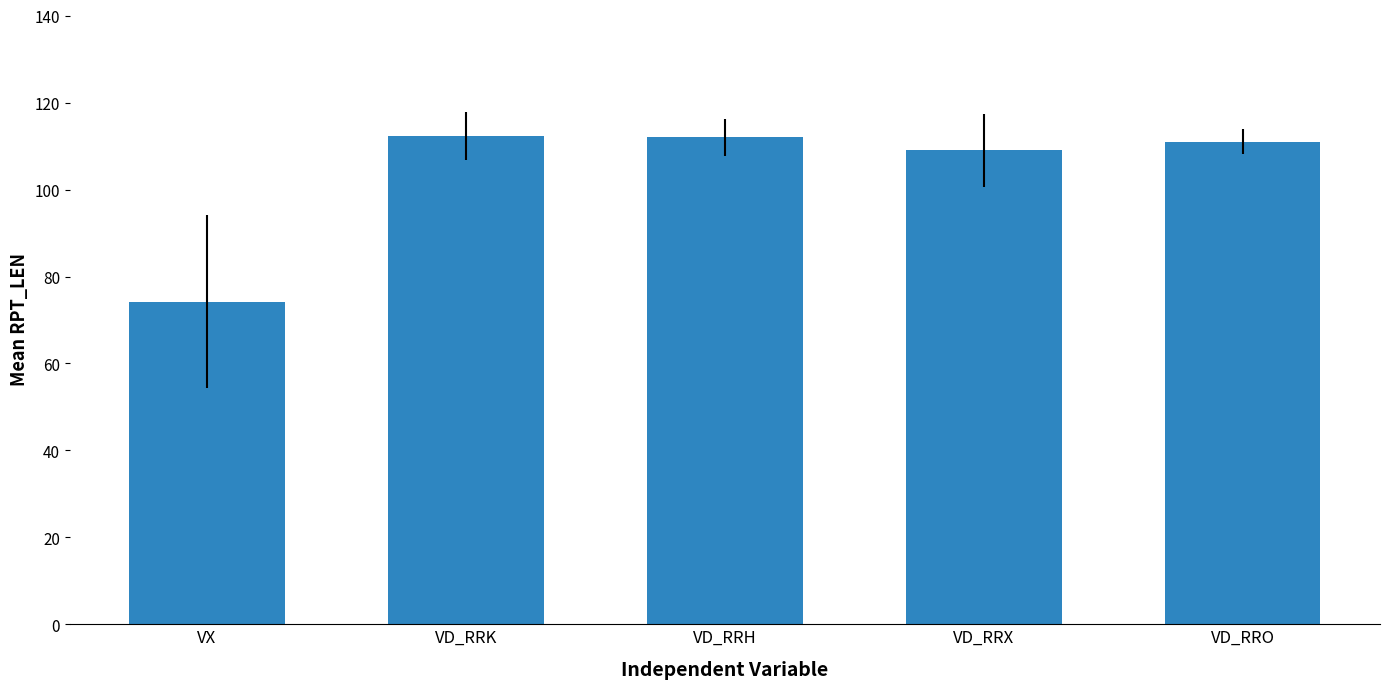

Where does the data first go above 111?

VD_RRK